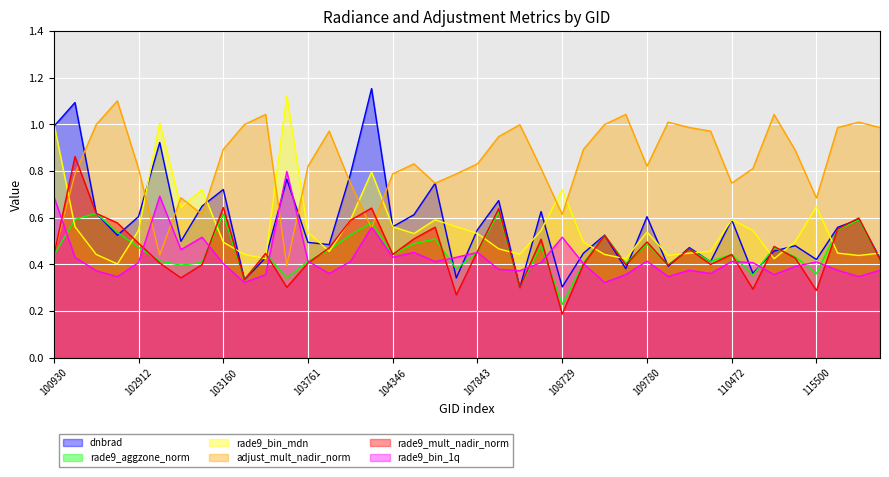

Rank the series at 102912 from highest to lowest value.

adjust_mult_nadir_norm, dnbrad, rade9_bin_mdn, rade9_mult_nadir_norm, rade9_aggzone_norm, rade9_bin_1q